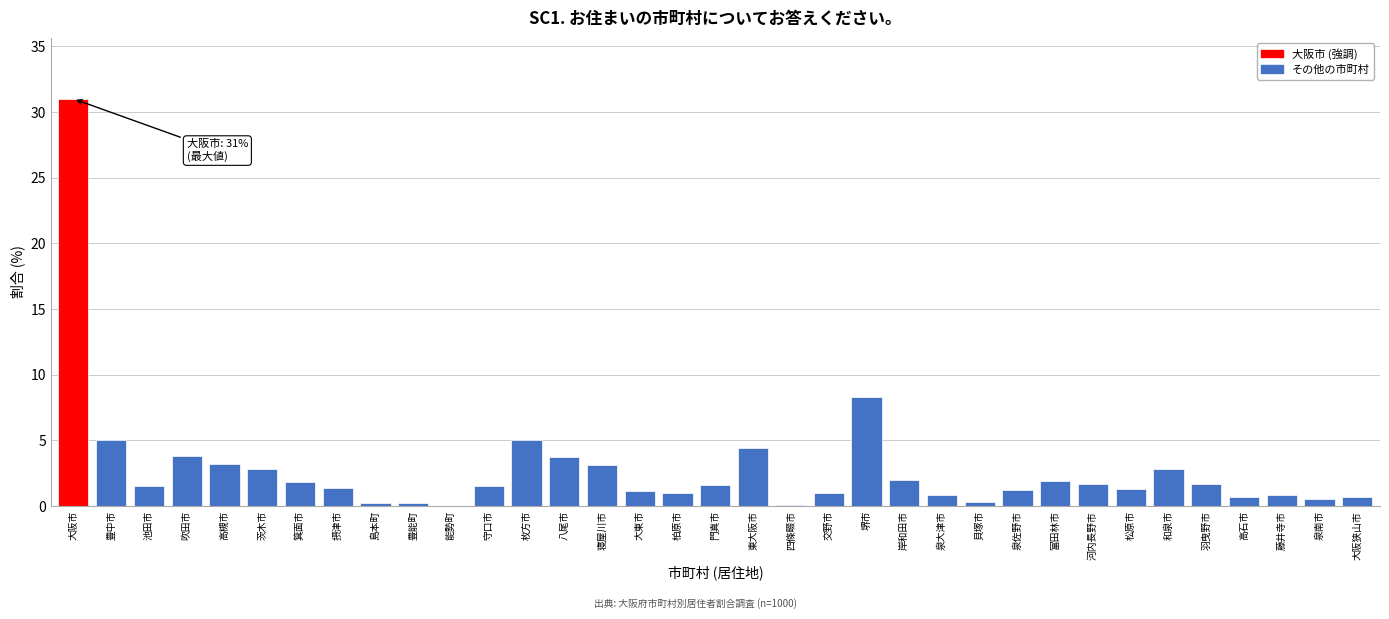

At which category does the chart reach its peak across all series?

大阪市